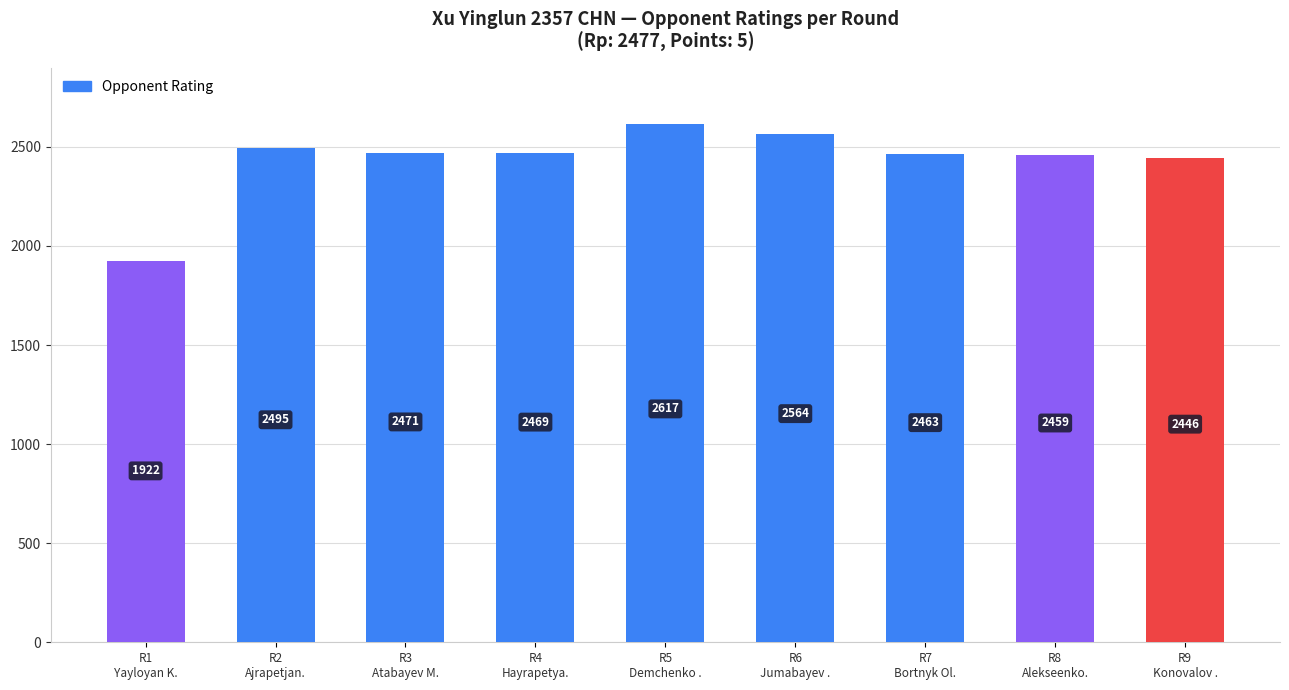

Which category has the lowest value across all series?

R1
Yayloyan K.